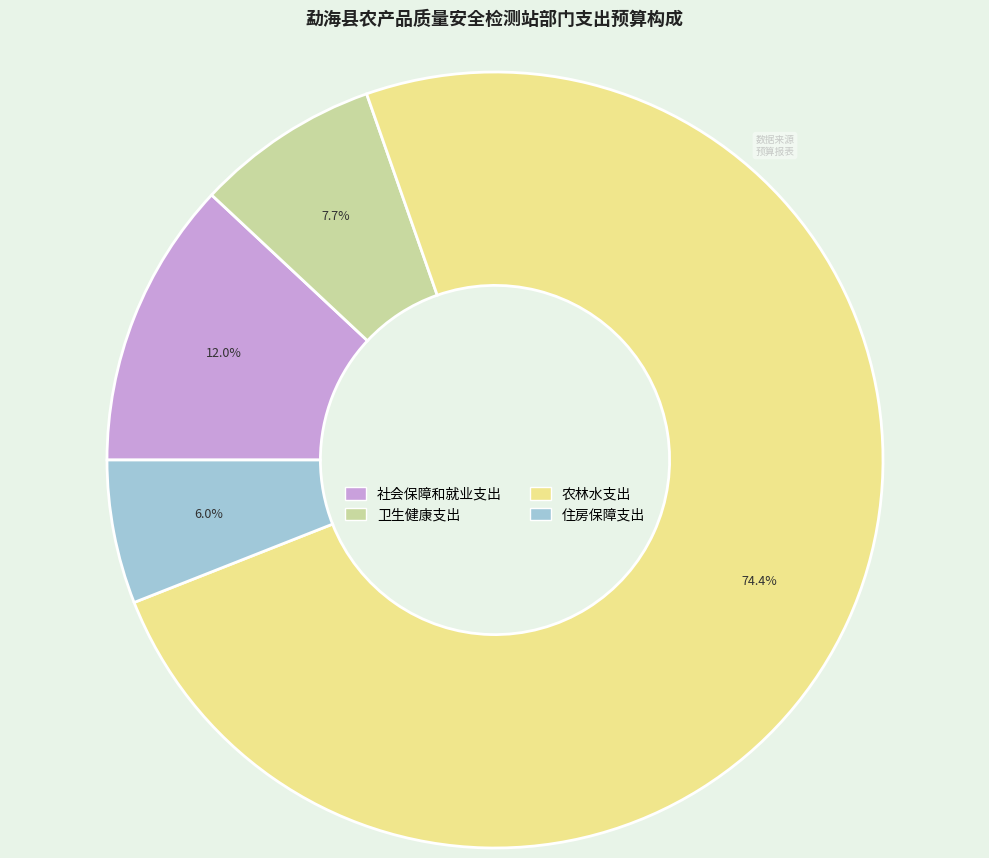

Does 农林水支出 account for over 50% of the chart?

Yes